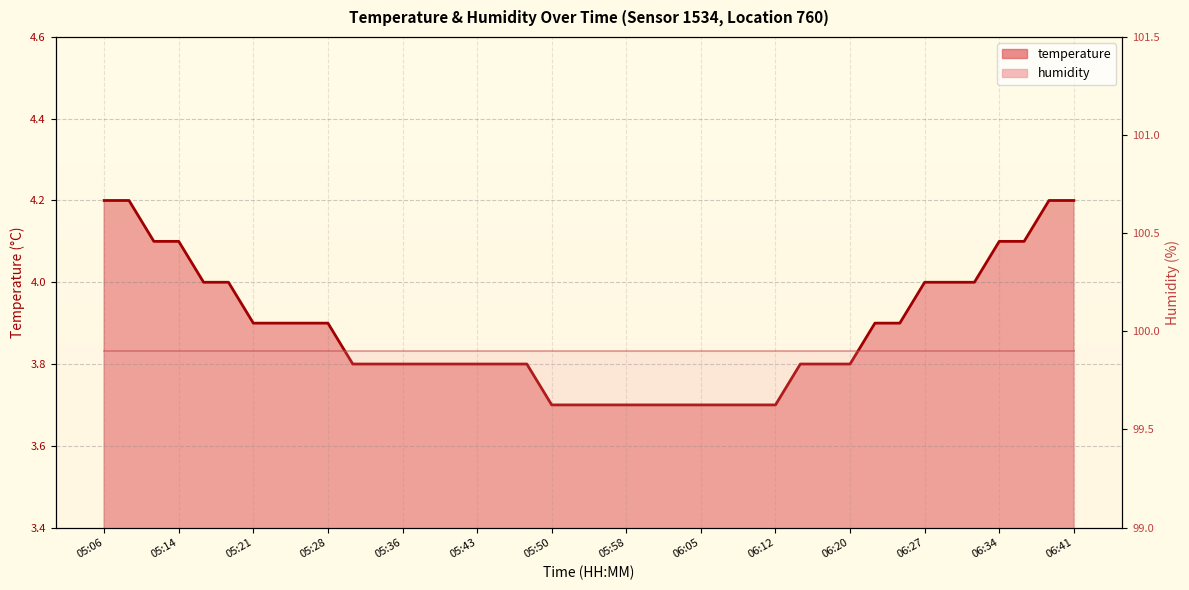

True or false: the data shows 4.1 at 06:37.

True